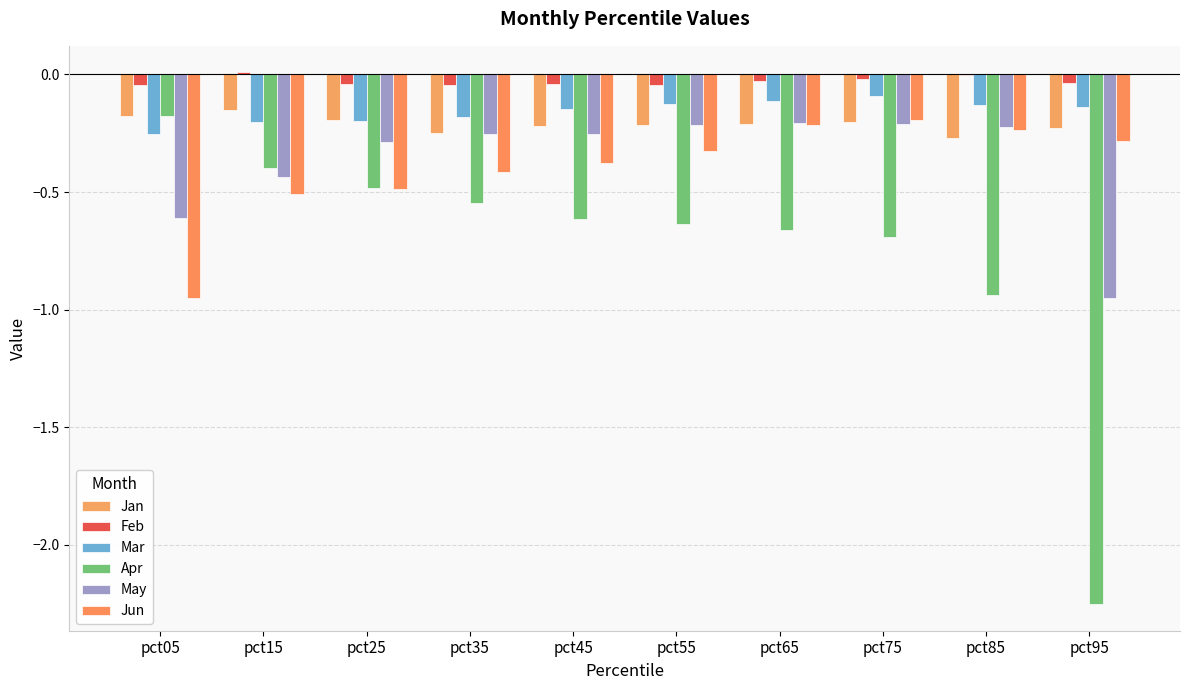

What is the sum of the Apr values at pct55 and pct25?

-1.1